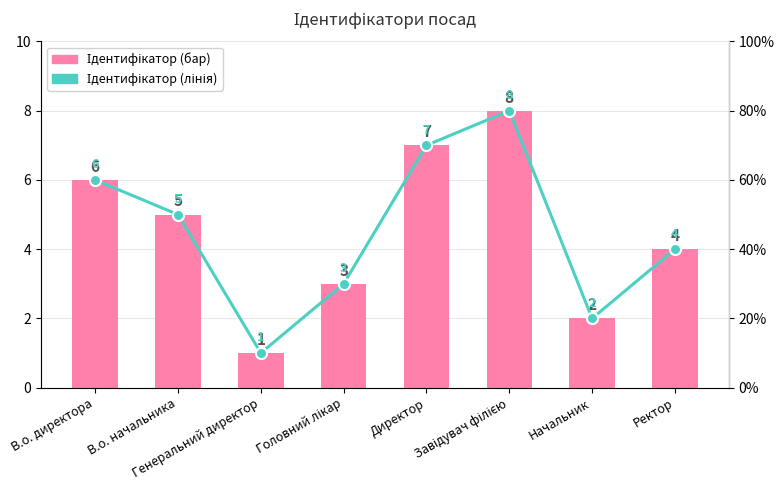

At which label does Ідентифікатор reach its minimum?

Генеральний директор